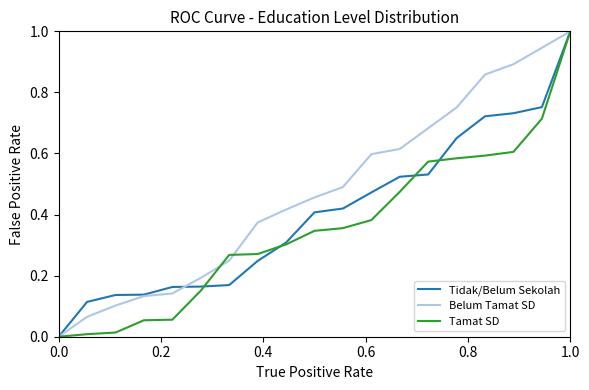

List the series in order of their overall mean, highest first.

Belum Tamat SD, Tidak/Belum Sekolah, Tamat SD